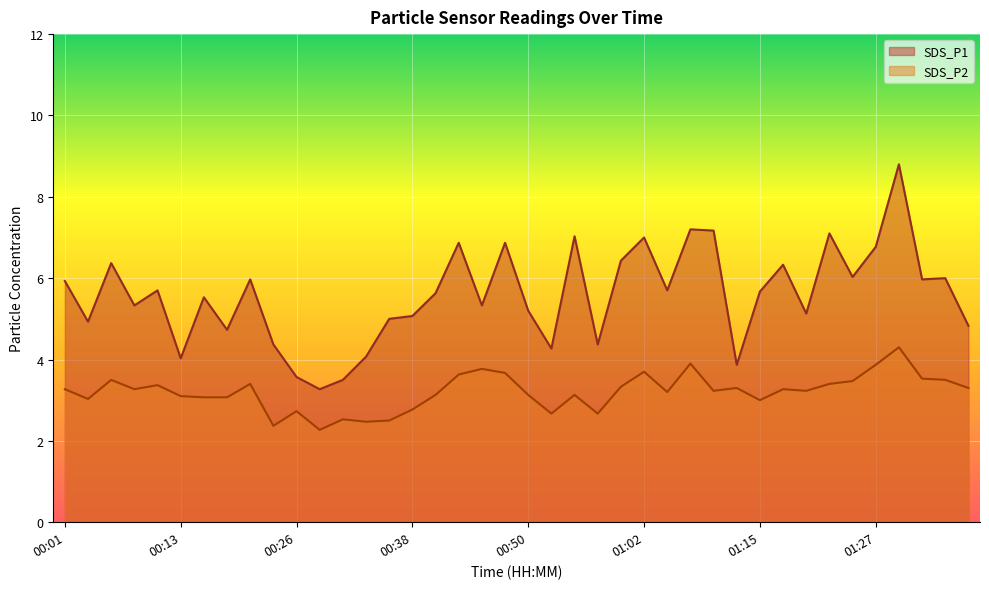

Does the chart display data point markers on the line(s)?

No